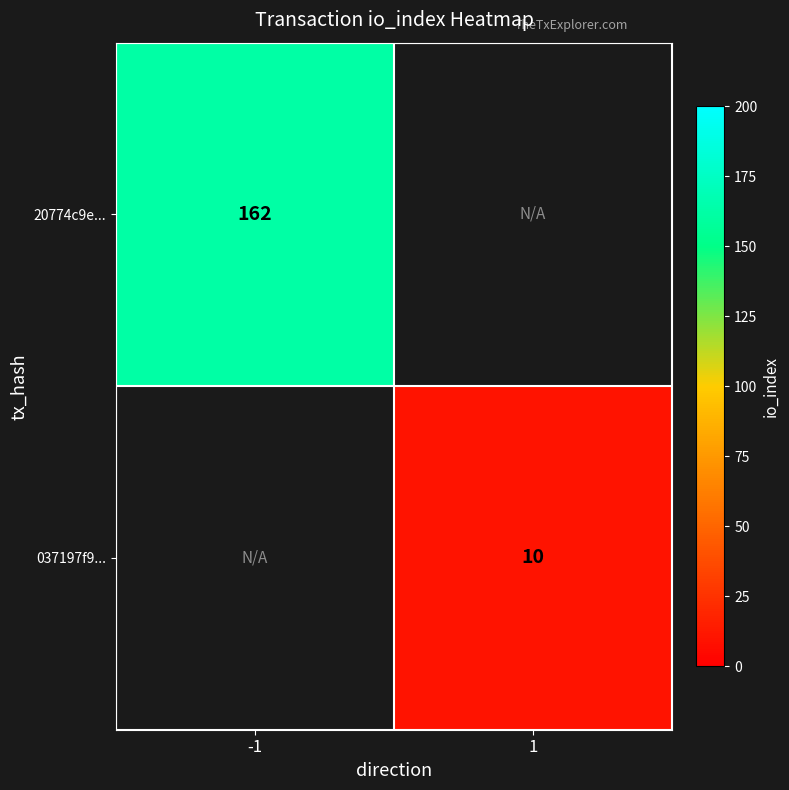

True or false: 20774c9e... has a value of 98 at -1.

False